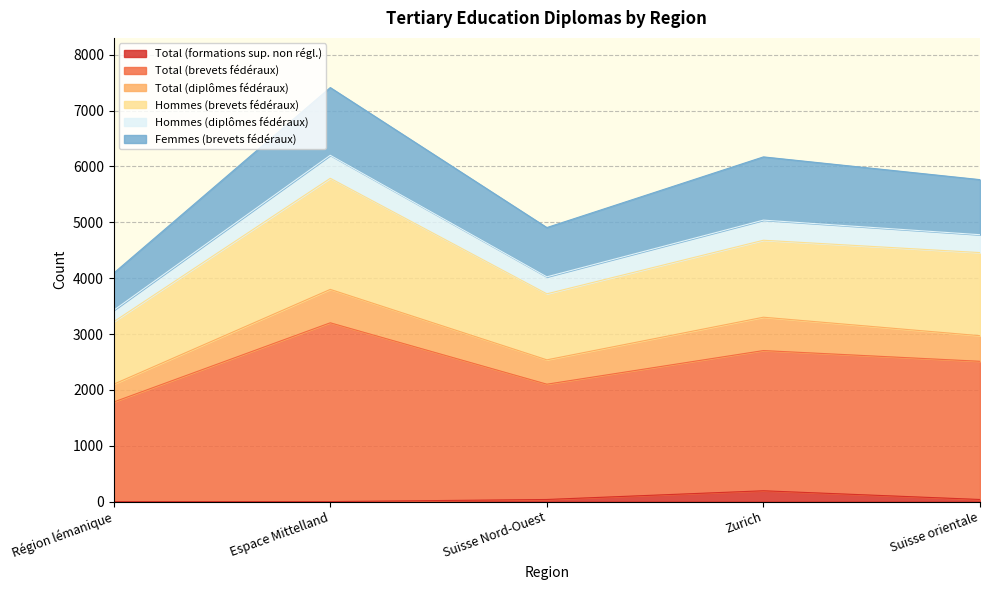

What position from the right is Suisse Nord-Ouest?

3